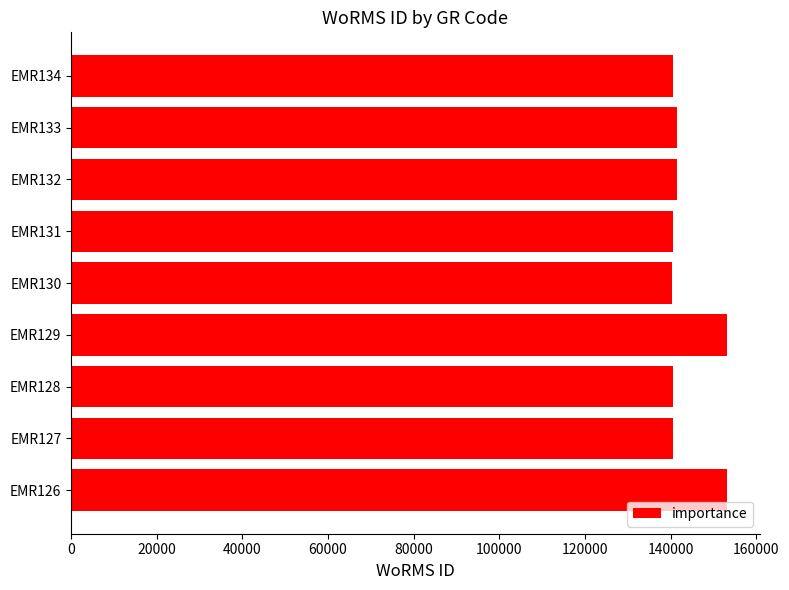

How many values are below 140625?

4